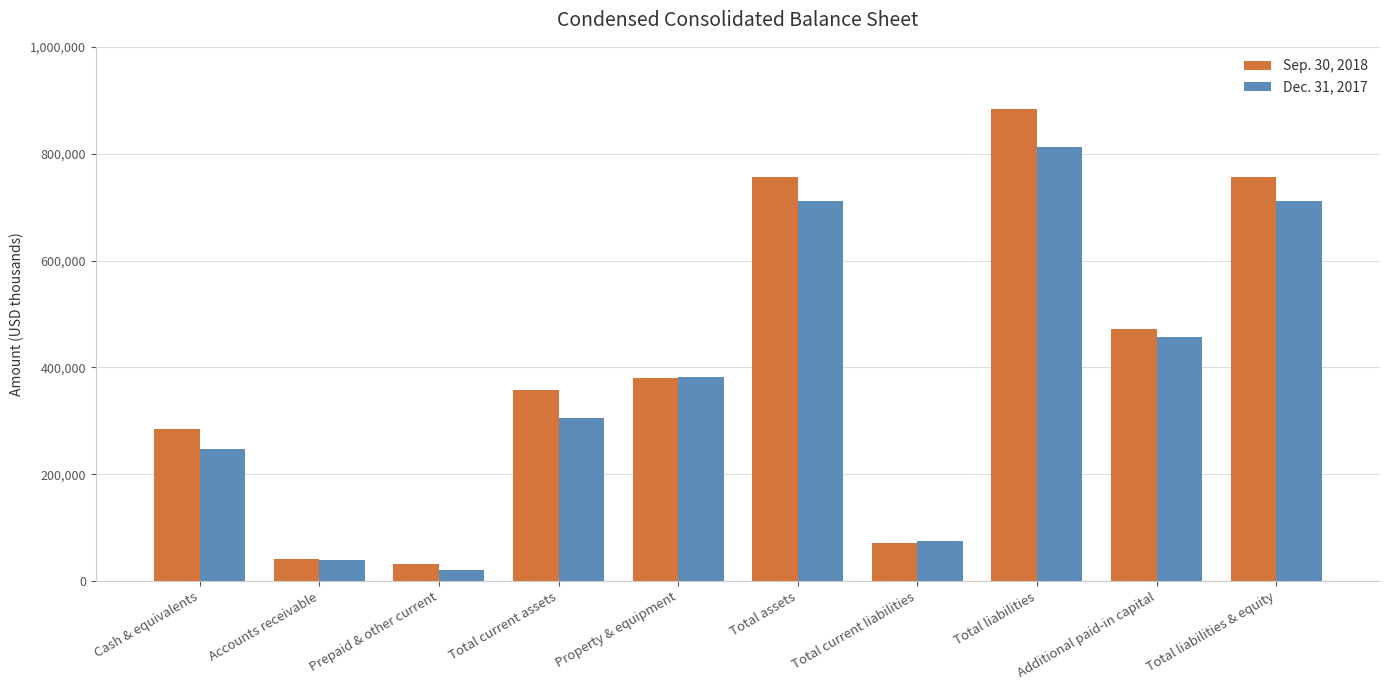

Reading left to right, what are all the values shown in this chart?

Sep. 30, 2018: 284558	40993	32956	358507	381004	757319	72272	883163	472817	757319
Dec. 31, 2017: 247011	39096	20011	306118	381282	710588	74526	813132	456696	710588